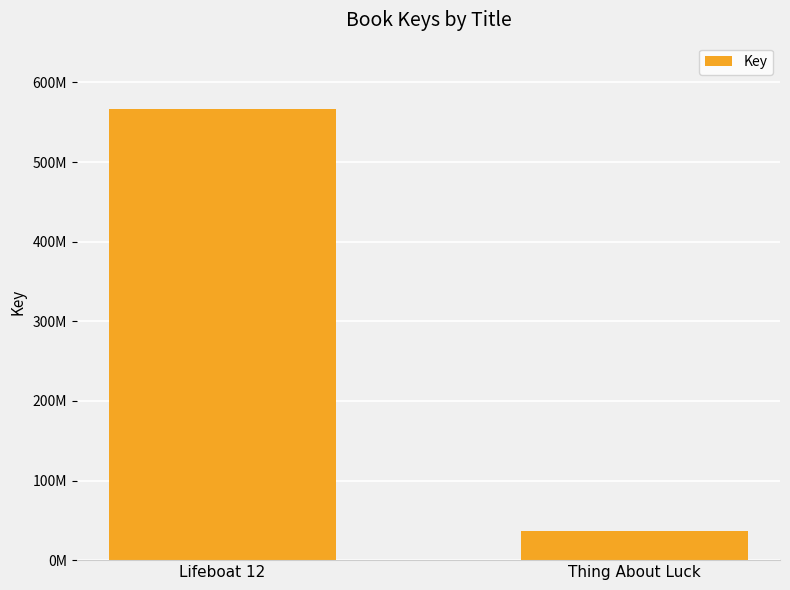

Approximately how many times larger is the value at Lifeboat 12 compared to Thing About Luck?

15.5